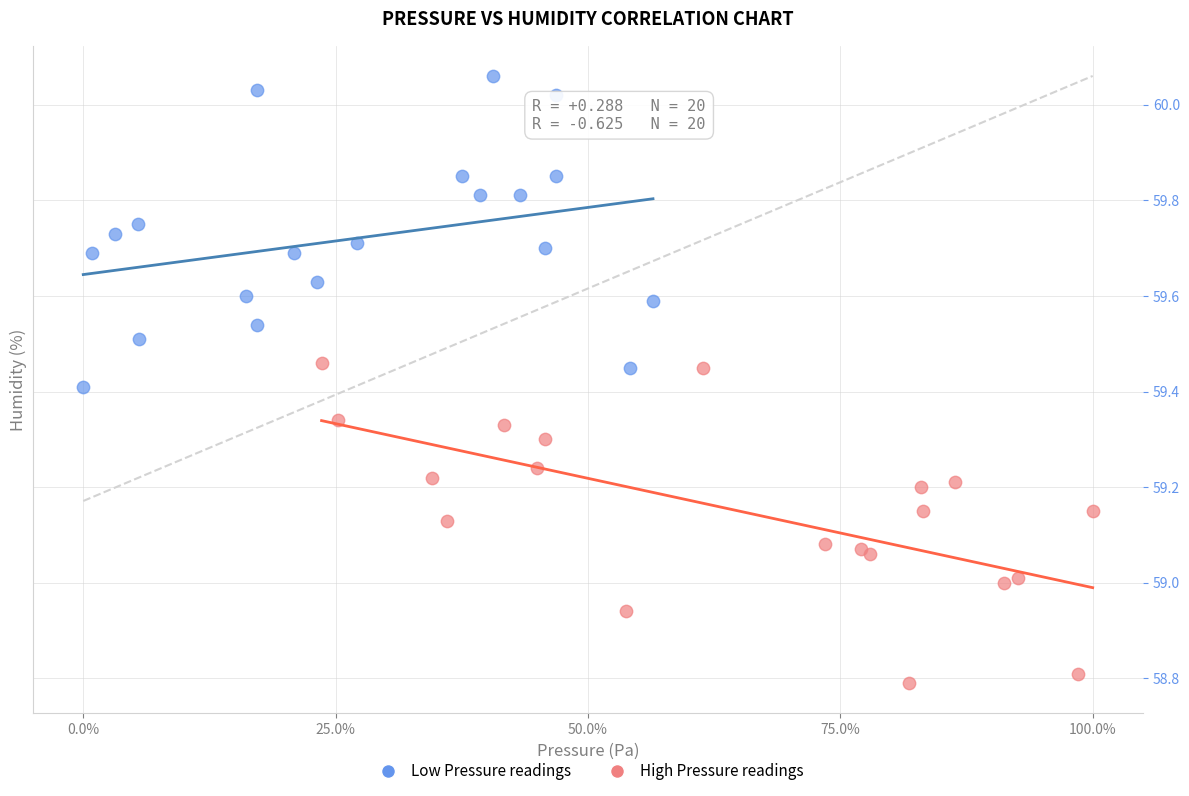

Which series contains the highest Y value?

Low Pressure readings